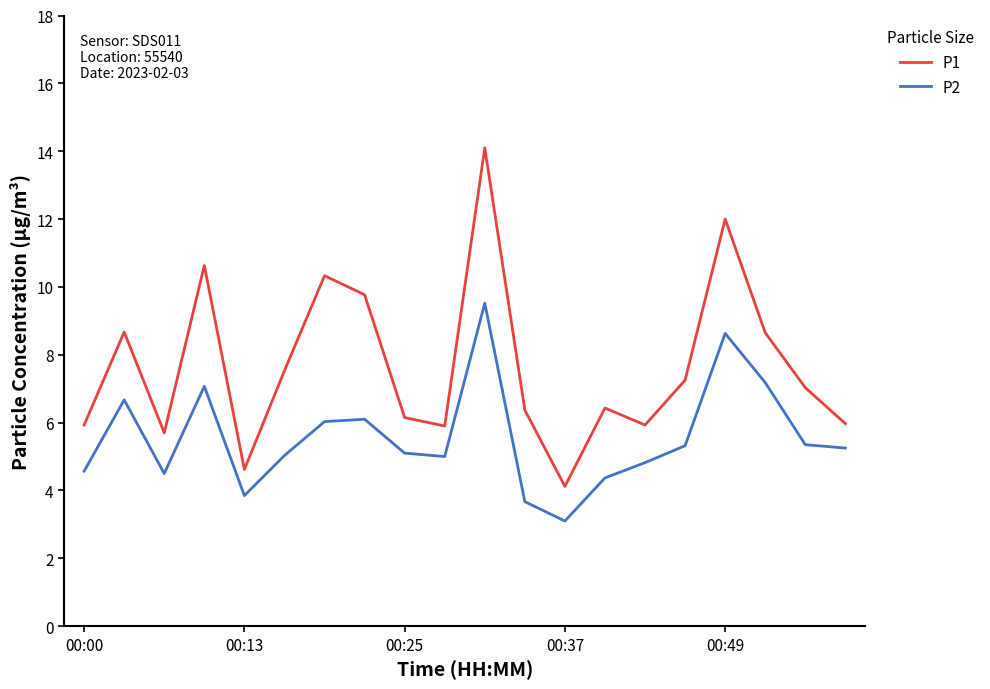

List the series in order of their peak value, highest first.

P1, P2